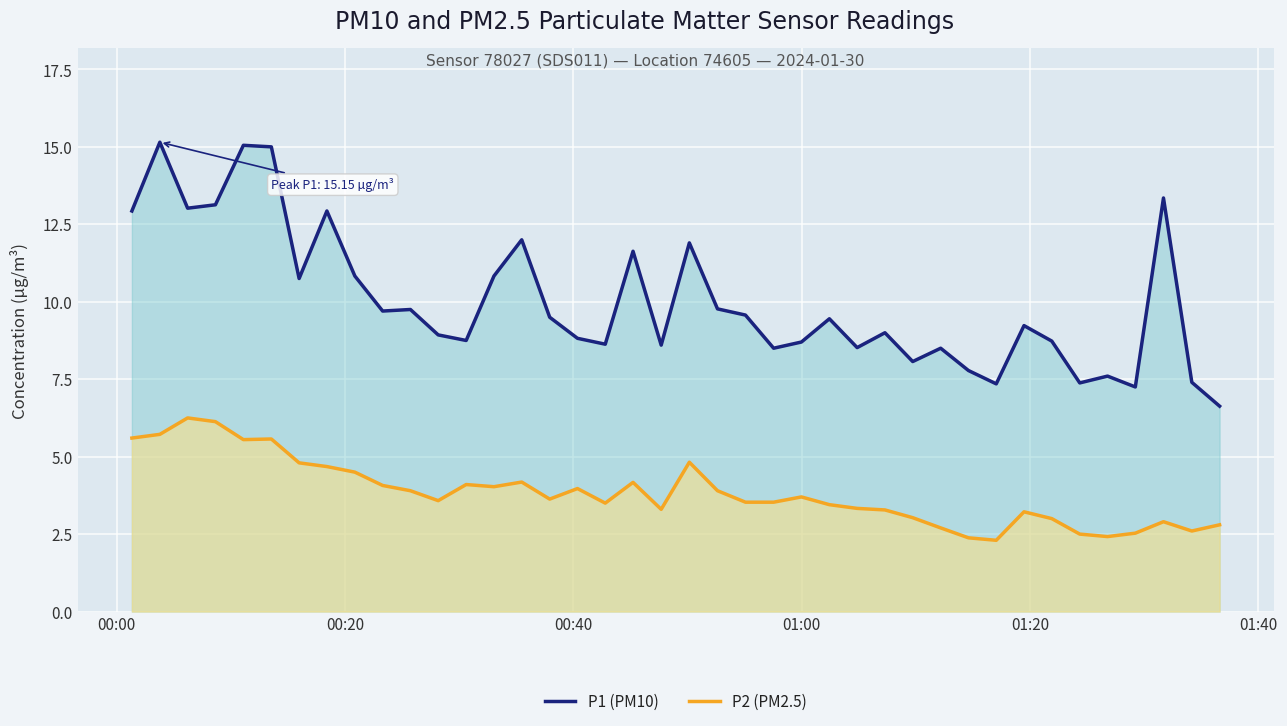

How many data points in P1 (PM10) are above 9?

21